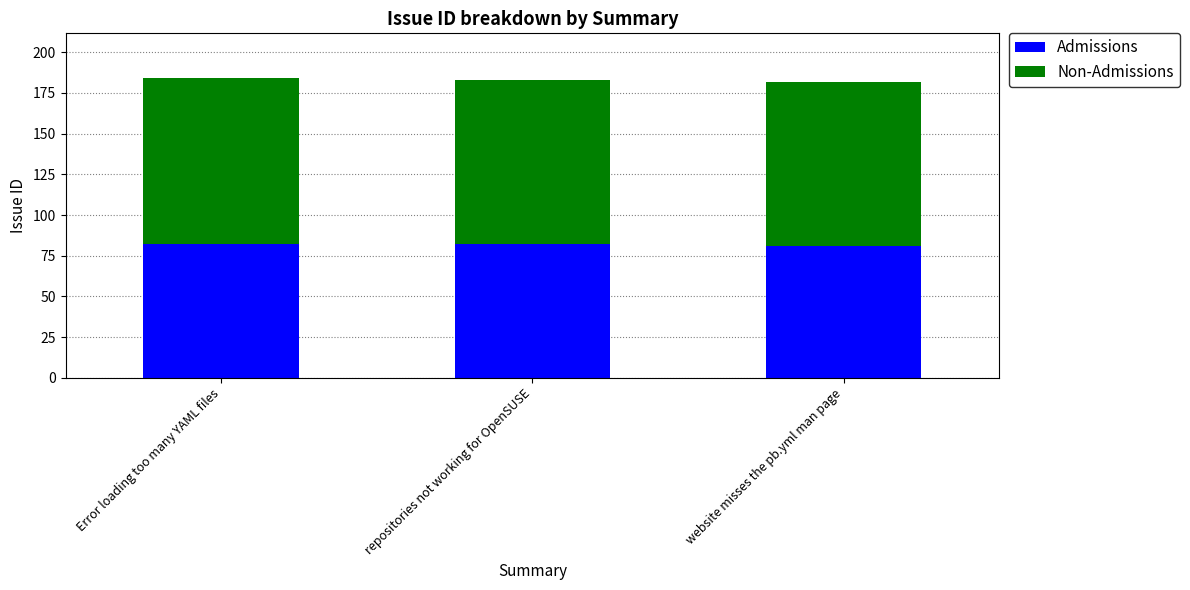

How many bars are there in total?

3